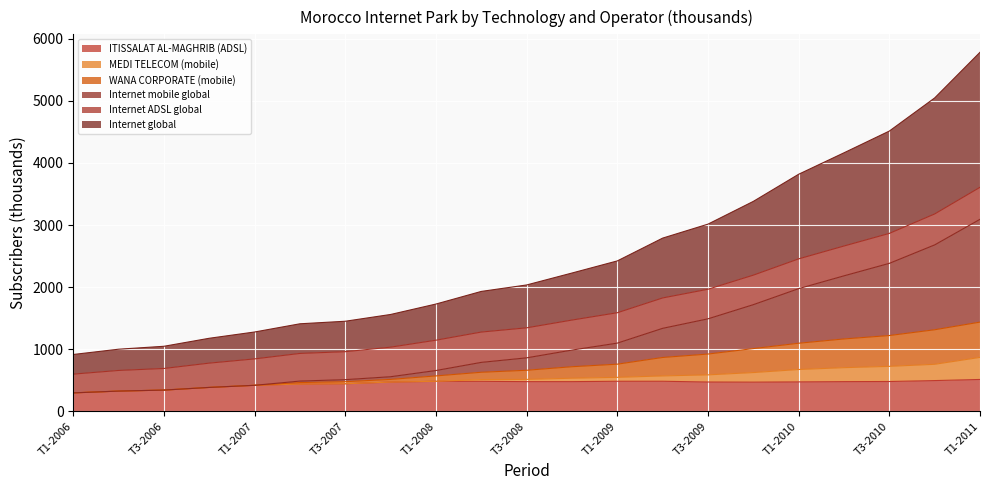

What is the minimum value for ITISSALAT AL-MAGHRIB (ADSL)?

298